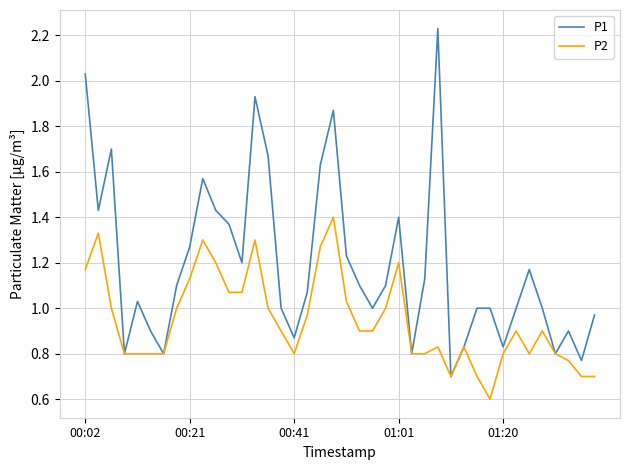

Which series has the largest range (max minus min)?

P1